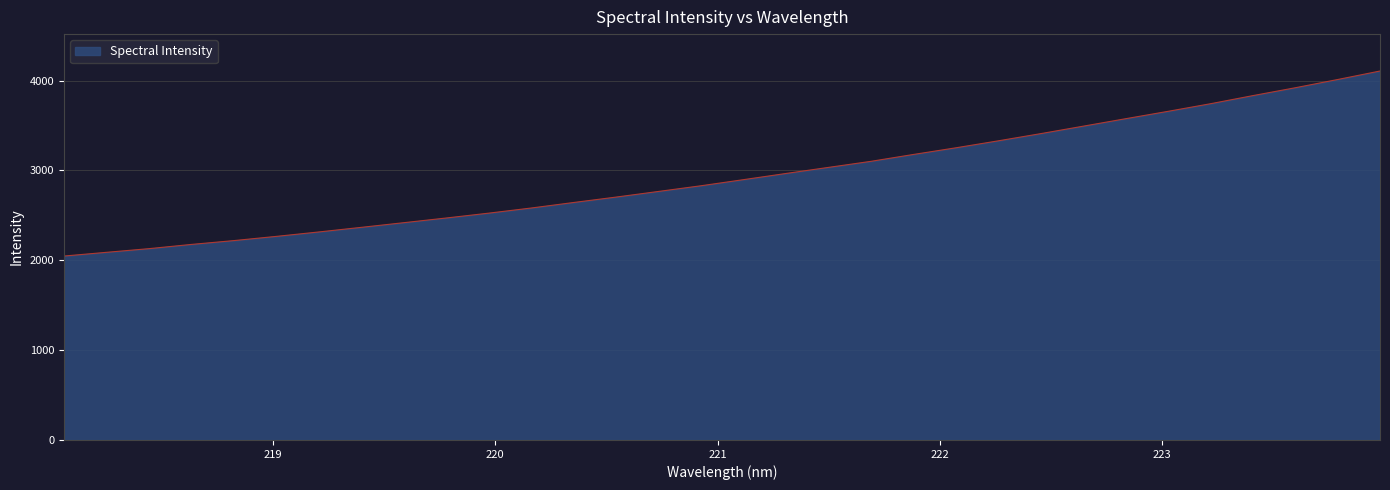

What is the greatest value displayed?

4106.8